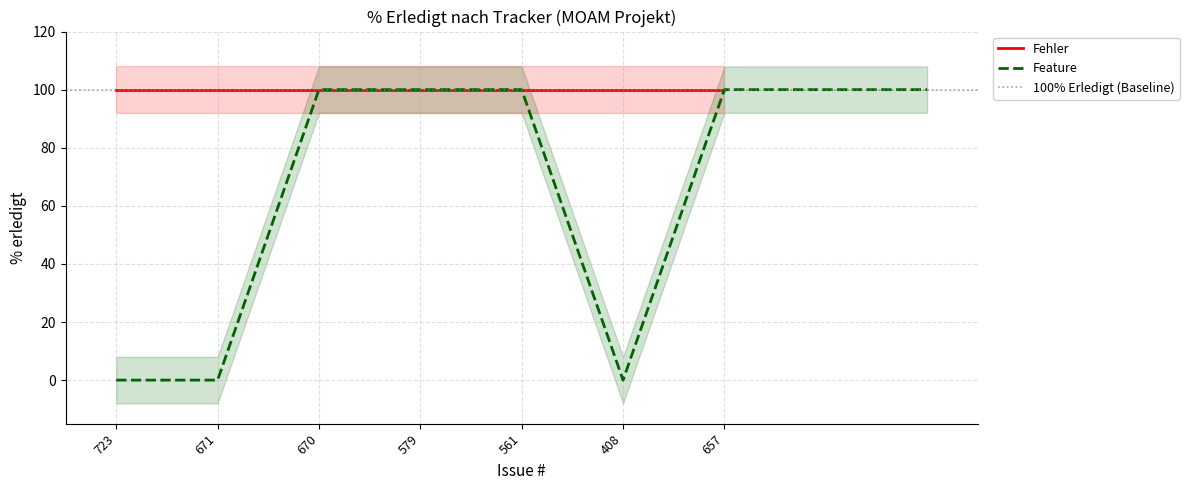

True or false: the data shows 35 at 561.

False